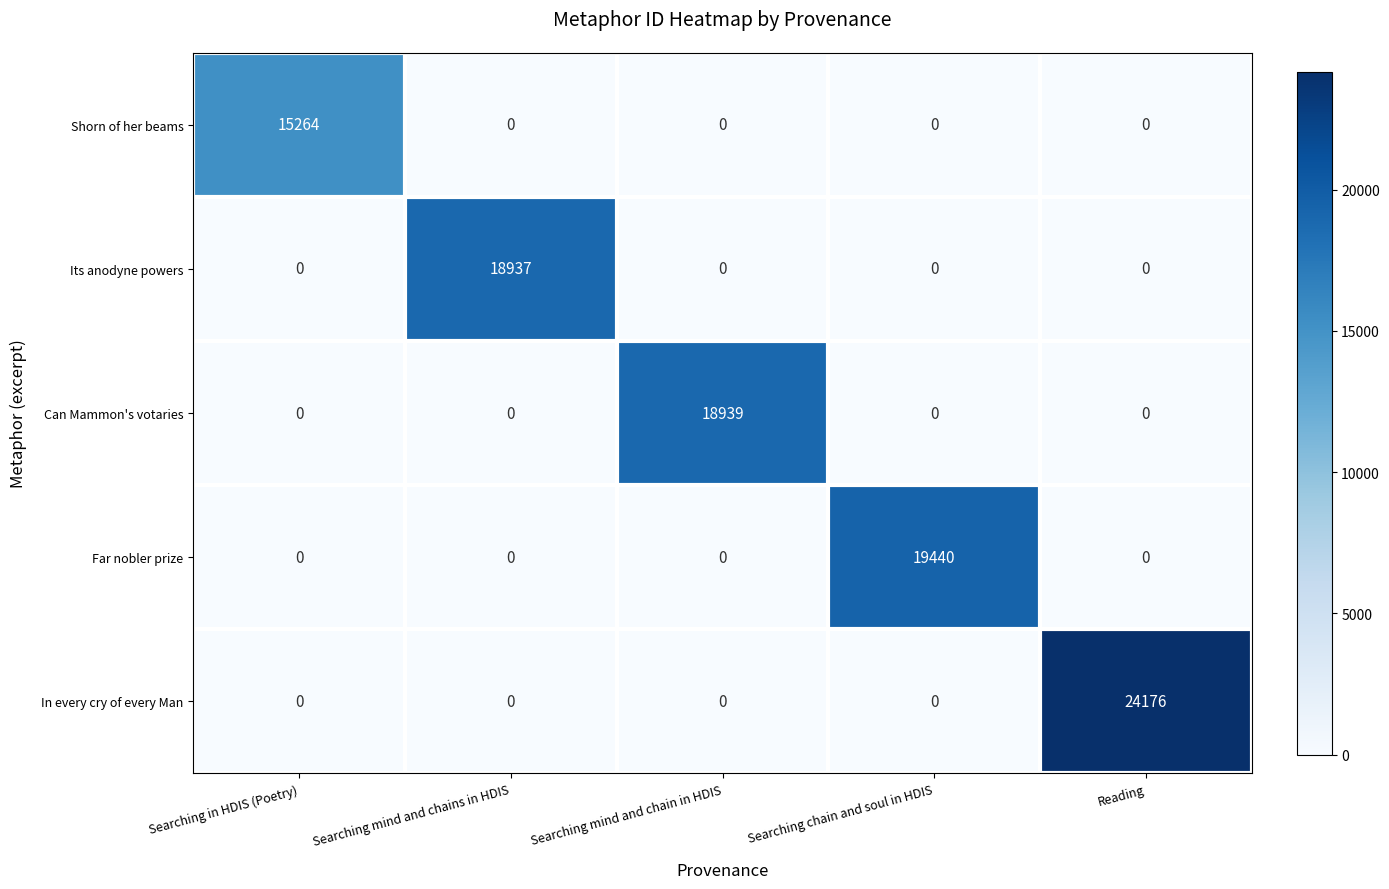

True or false: Shorn of her beams has a value of 0 at Searching mind and chains in HDIS.

True